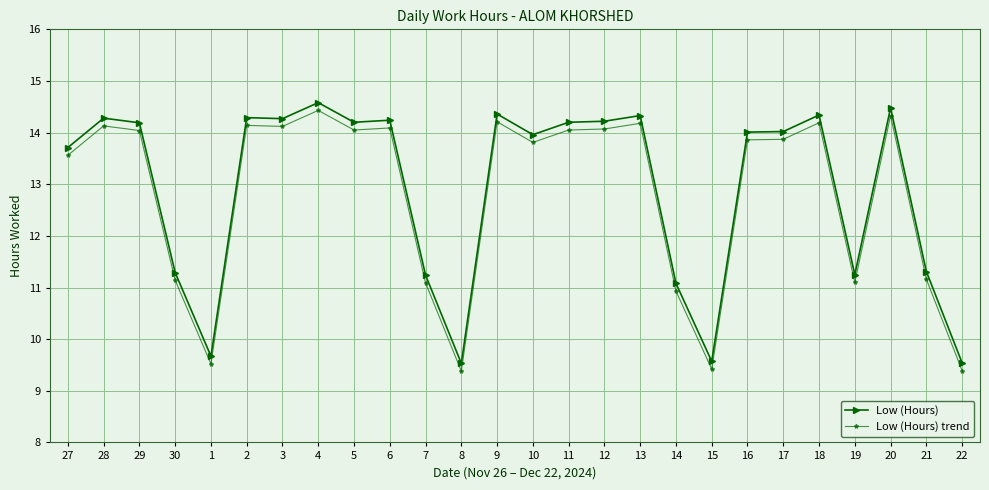

True or false: Low (Hours) and Low (Hours) trend cross at least once.

False